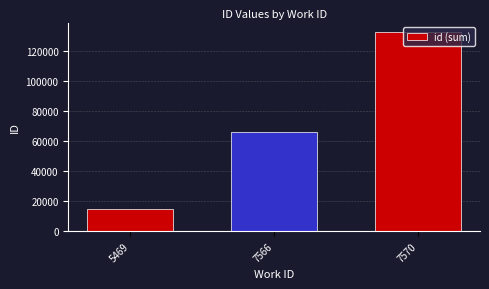

Reading left to right, extract all data points from this chart.

5469=14625	7566=66156	7570=132351